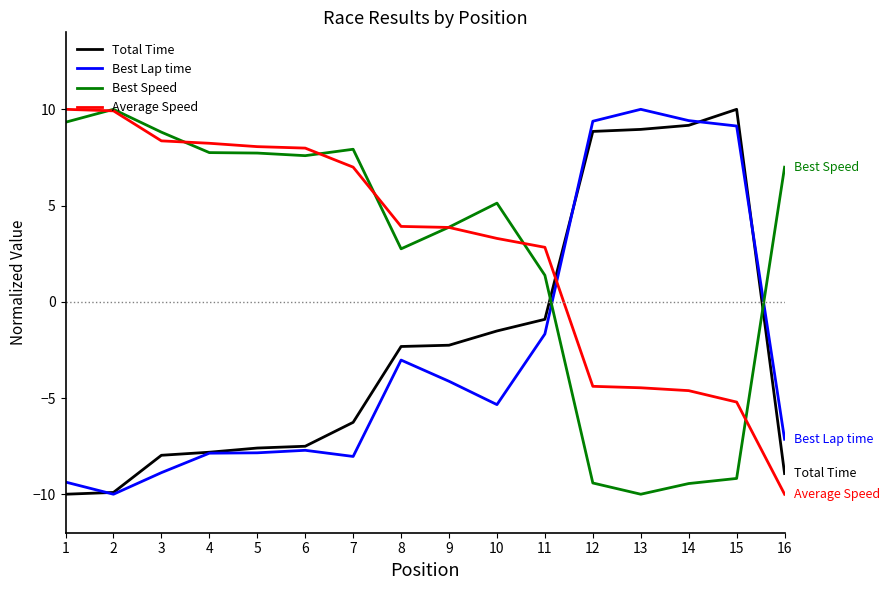

The Average Speed series shows -4.6 at 14. True or false?

True